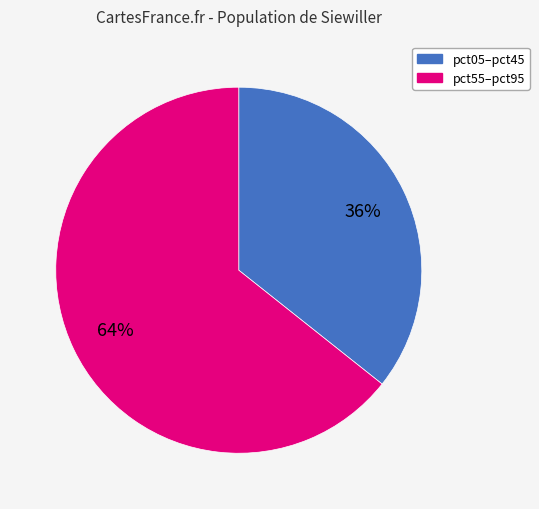

To the nearest percent, what is the average slice percentage?

50%